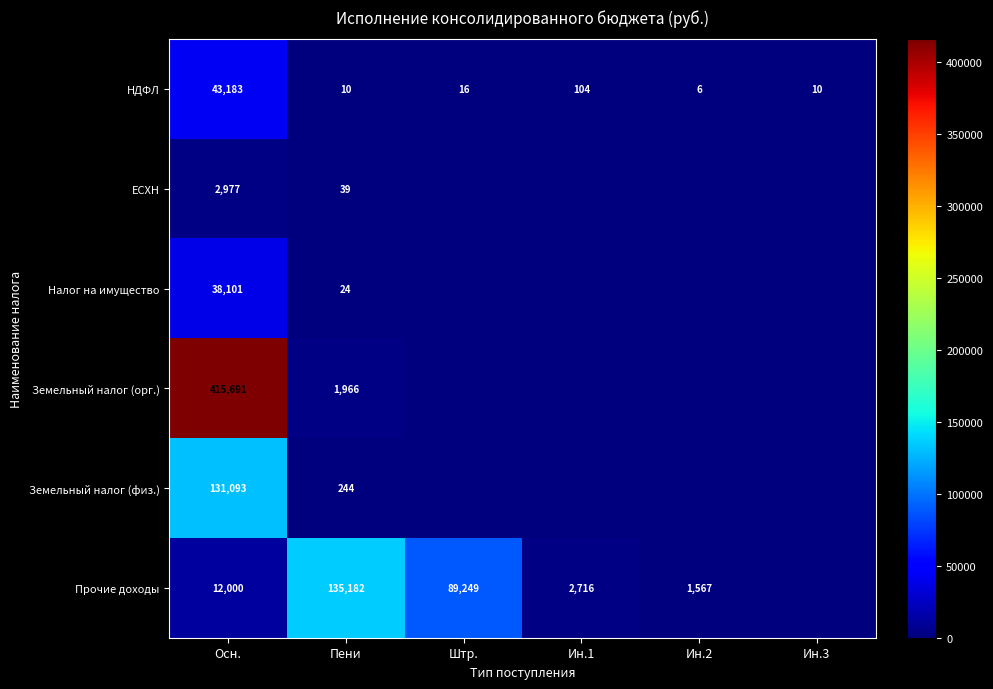

At which category does the chart reach its minimum across all series?

Штр.